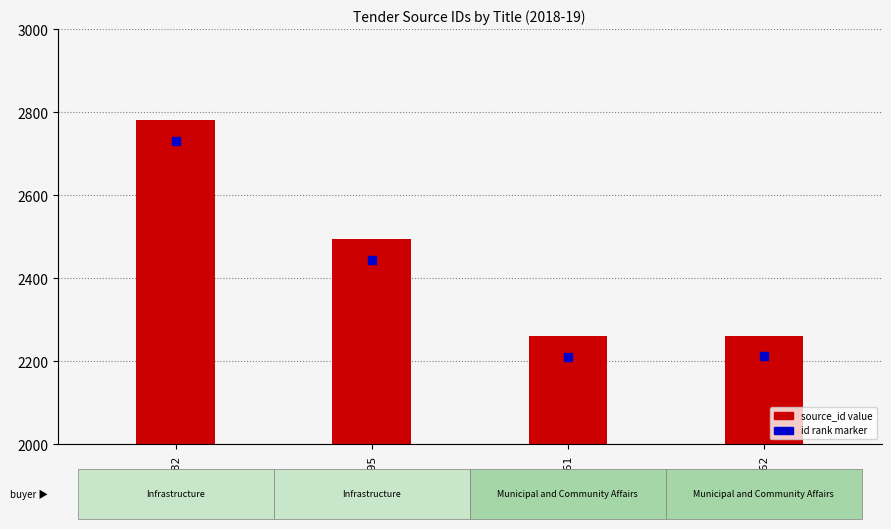

At which category is the sum across all series the highest?

ID:2782